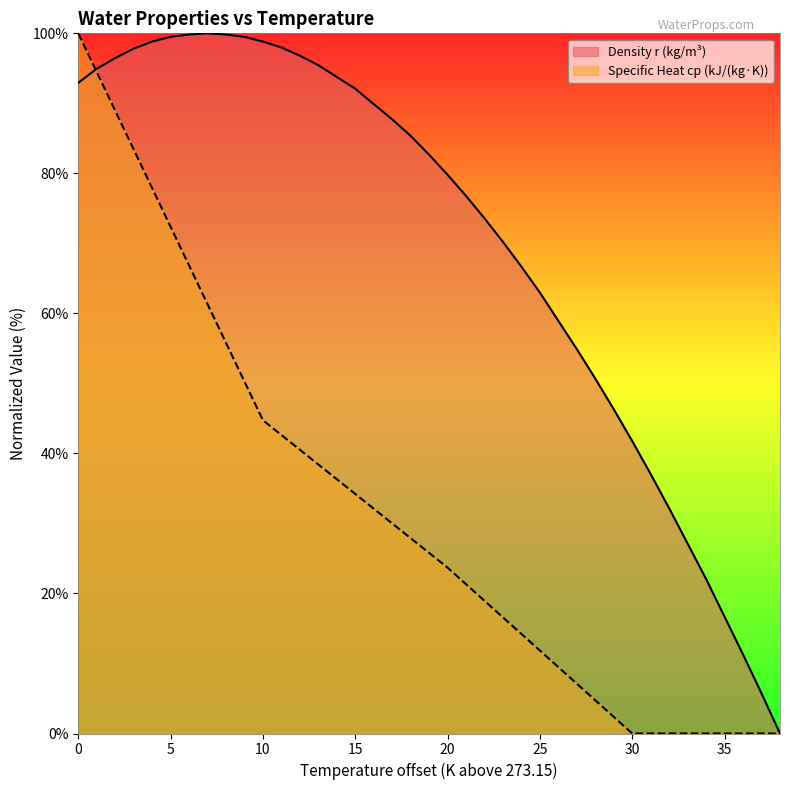

Does the chart display data point markers on the line(s)?

No